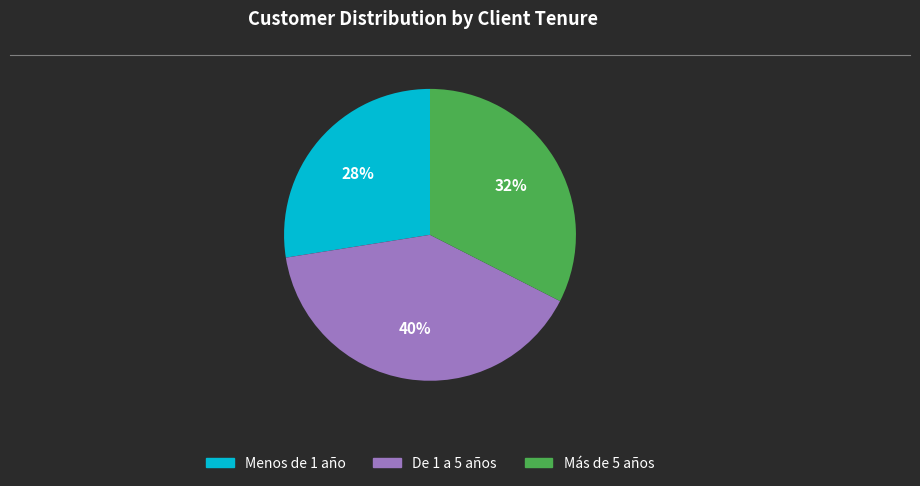

To the nearest percent, what portion does De 1 a 5 años represent?

40%